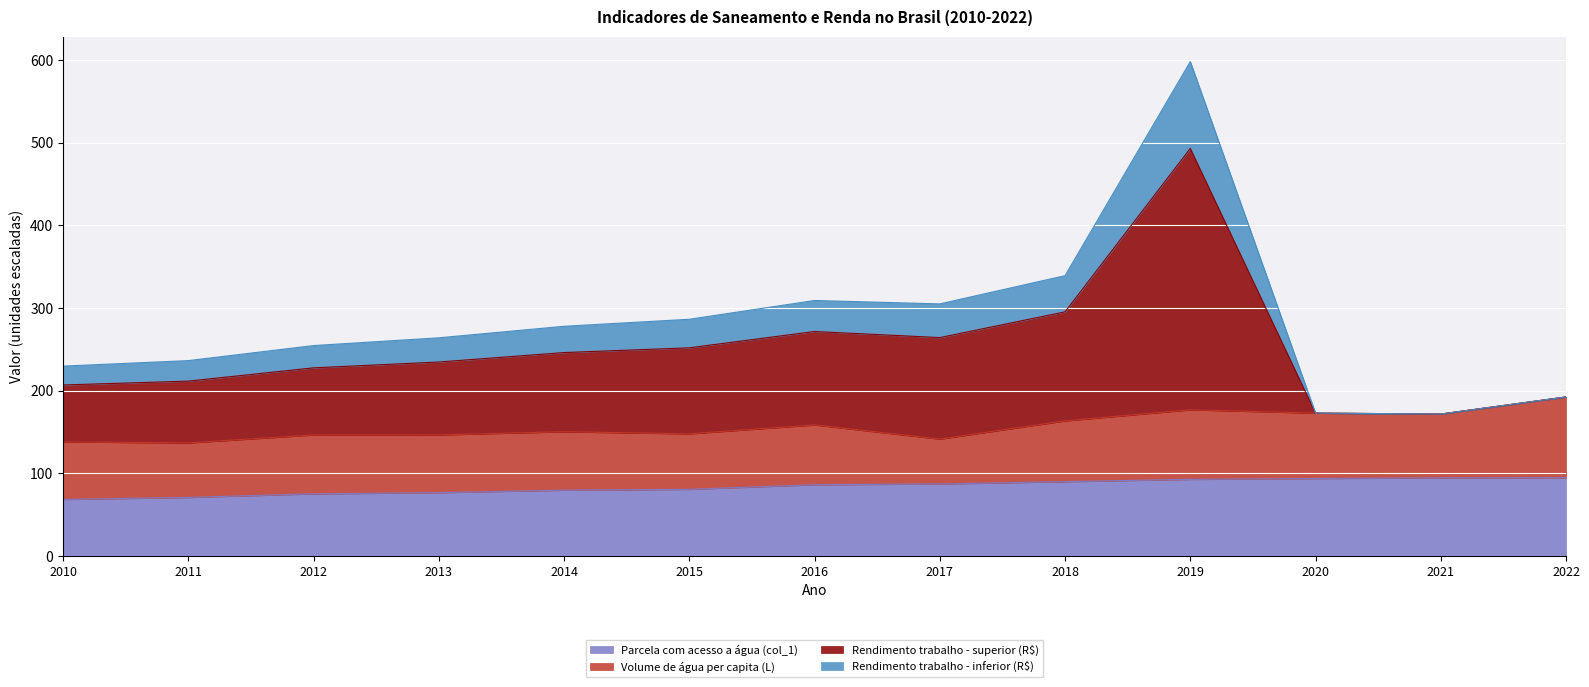

Which series has the largest total across all categories?

Rendimento trabalho - superior (R$)